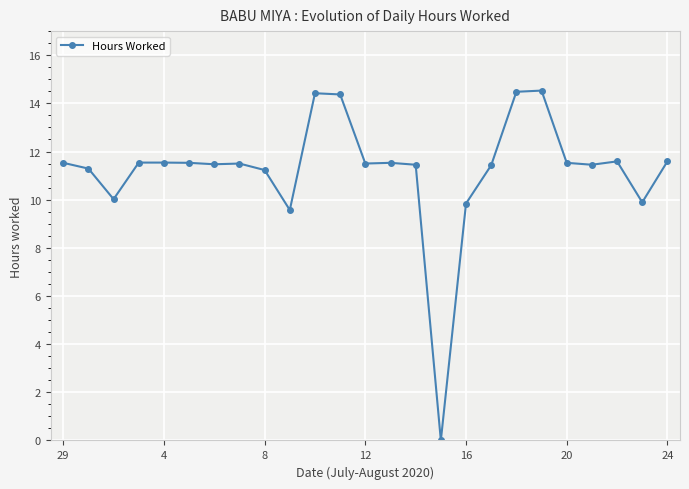

What is the difference between the second highest and minimum values?

14.5